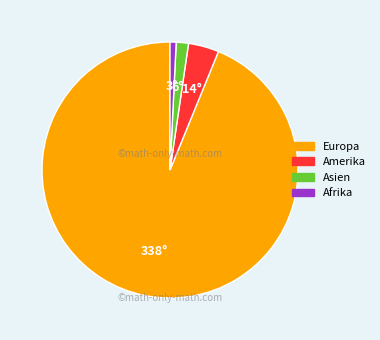

Do Amerika and Europa together represent more than half of the pie?

Yes